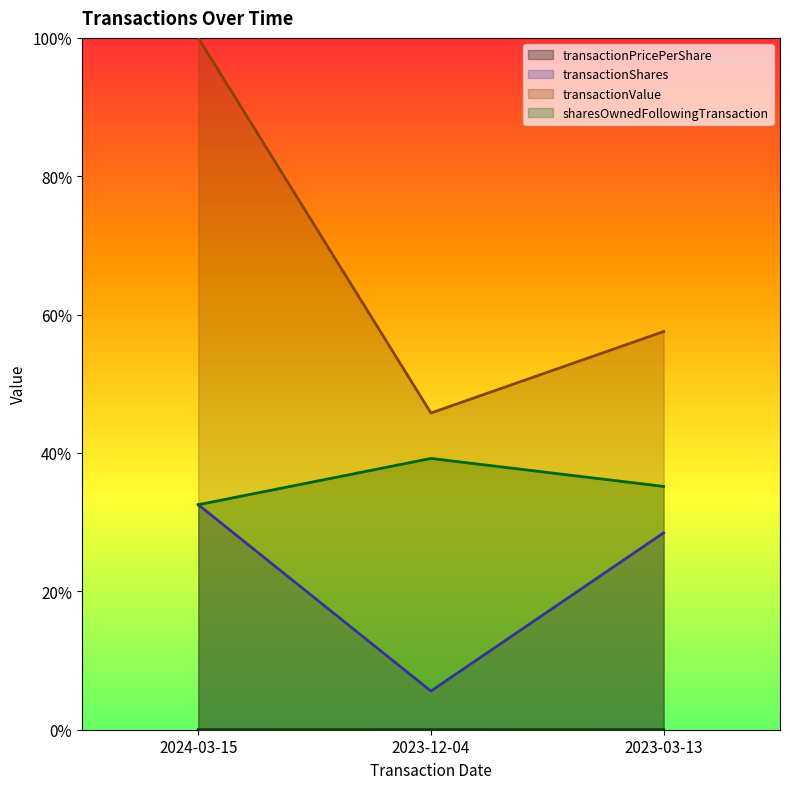

Reading left to right, transcribe all the data shown in this chart.

transactionPricePerShare: 0.0	0.0	0.0
transactionShares: 0.3	0.1	0.3
transactionValue: 1.0	0.5	0.6
sharesOwnedFollowingTransaction: 0.3	0.4	0.4